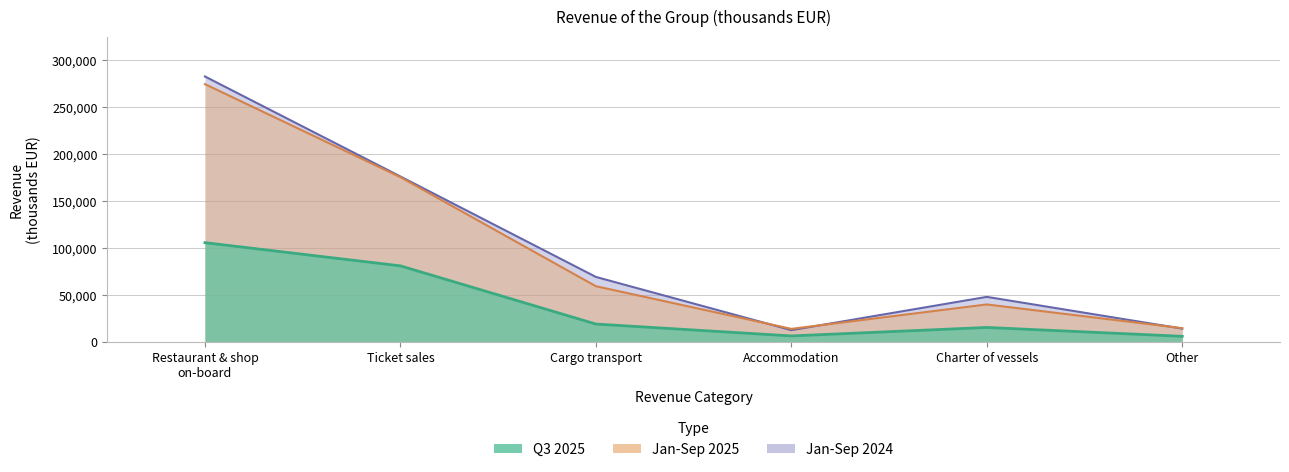

Which series changed the most between Ticket sales and Cargo transport?

Jan-Sep 2025